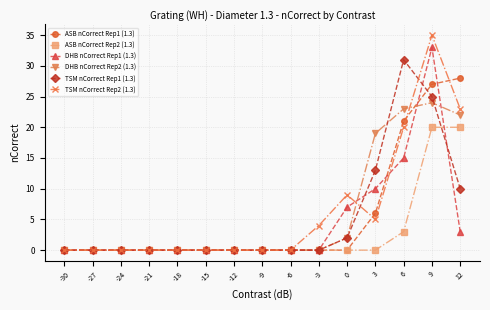

At how many categories does at least one series exceed 26?

3